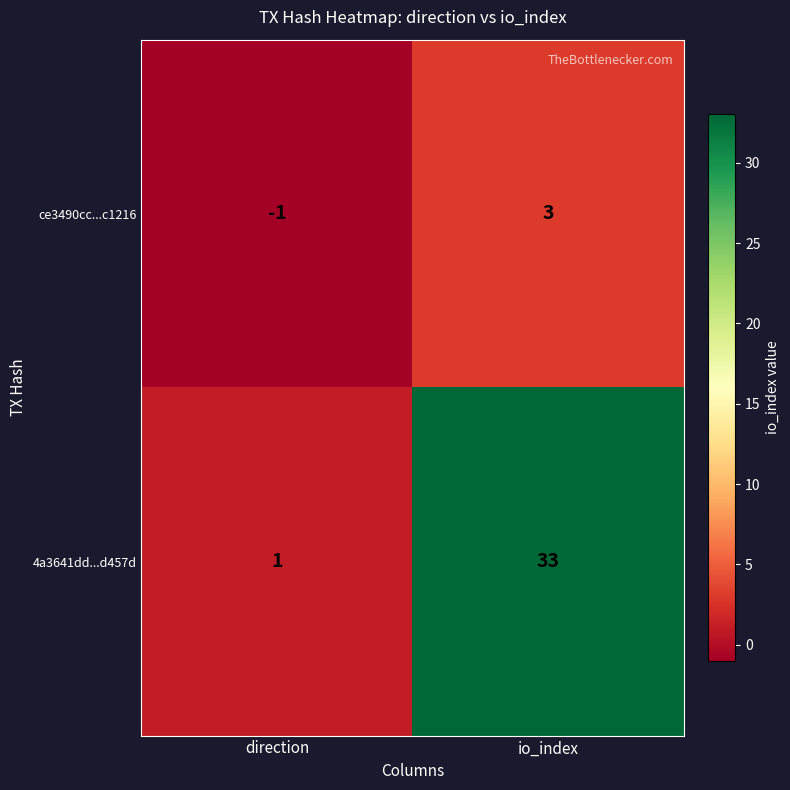

The ce3490cc...c1216 series shows 3 at io_index. True or false?

True